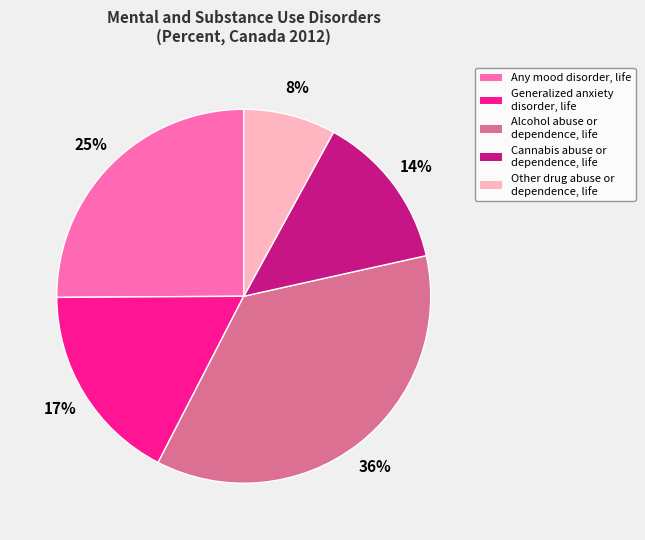

Does any single category account for the majority?

No